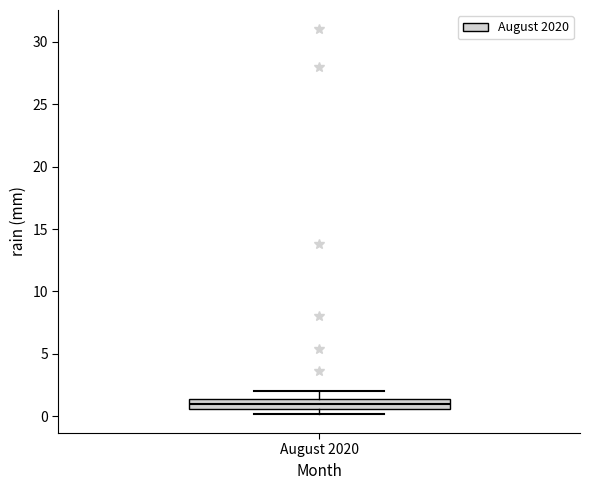

Transcribe this box plot: give where the median line is, the range the box spans, and where the two whiskers end, as read against the y-axis. The values are not printed on the chart, so give them approximately, as read against the axis.

median 1.0, box 0.5 to 1.5, whiskers 0.0 to 2.0